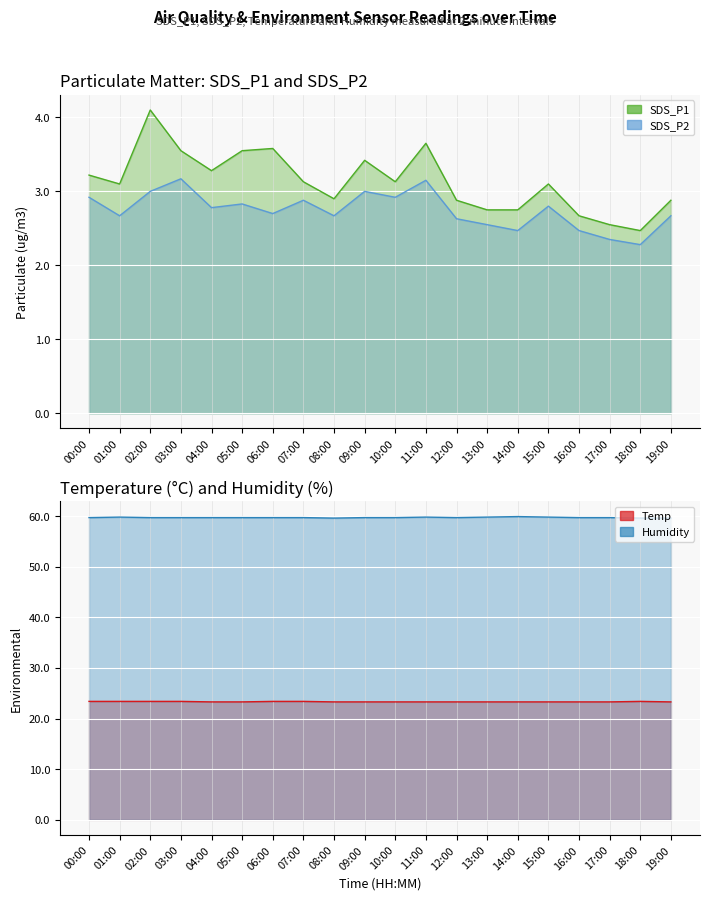

Where is Temp nearest to the value 23?

04:00